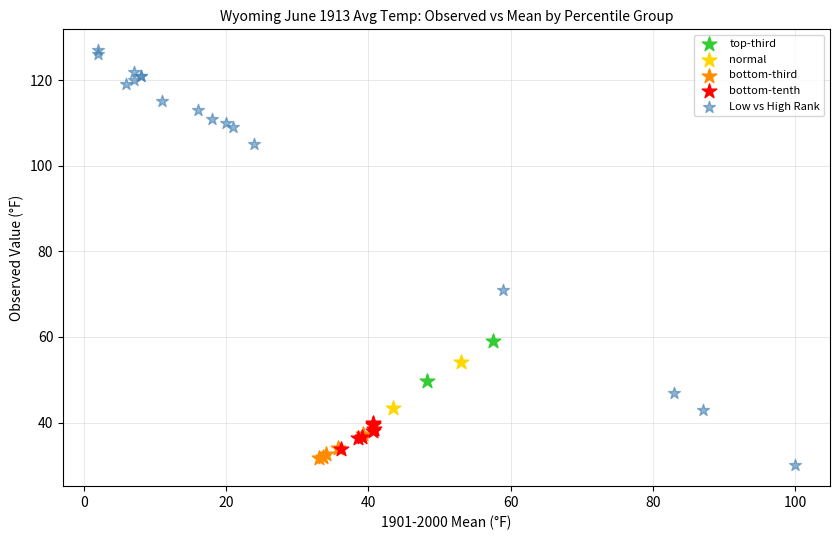

Which series has the widest spread of Y values?

Low vs High Rank